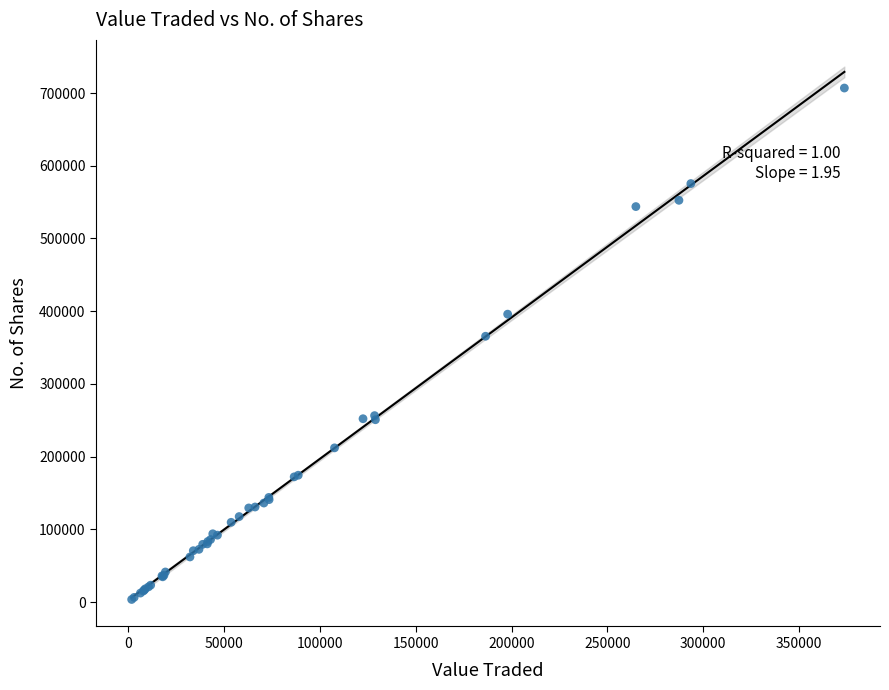

What Y value in the scatter plot is closest to 355242?

365566